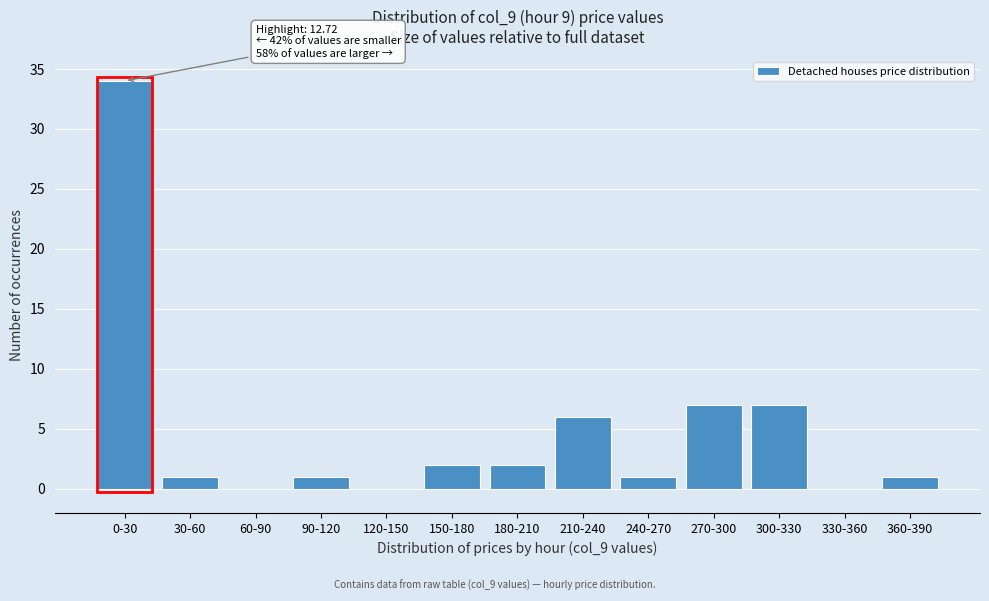

Reading left to right, extract all data points from this chart.

0-30=34	30-60=1	60-90=0	90-120=1	120-150=0	150-180=2	180-210=2	210-240=6	240-270=1	270-300=7	300-330=7	330-360=0	360-390=1